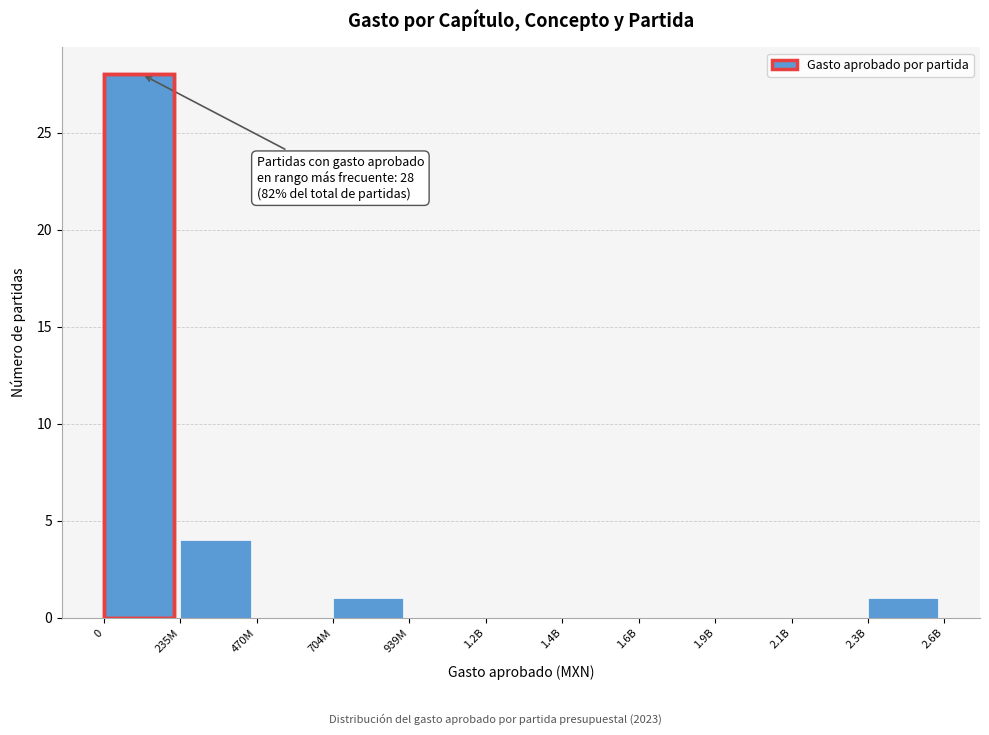

Reading left to right, what are all the values shown in this chart?

0=28	235M=4	470M=0	704M=1	939M=0	1.2B=0	1.4B=0	1.6B=0	1.9B=0	2.1B=0	2.3B=1